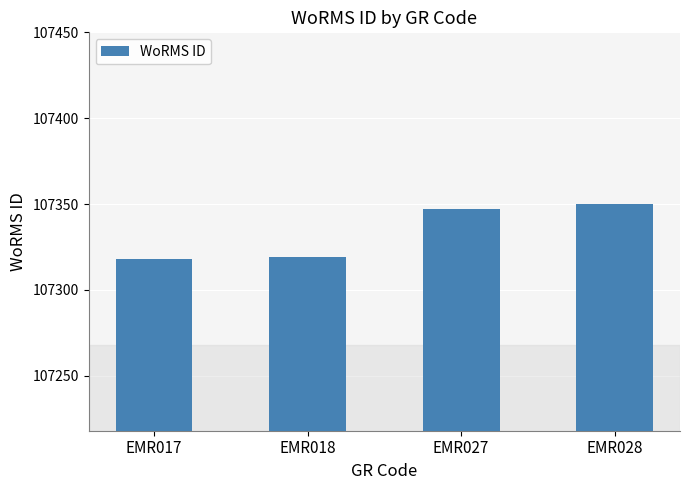

Read the value at EMR028, to the nearest 10.

107350